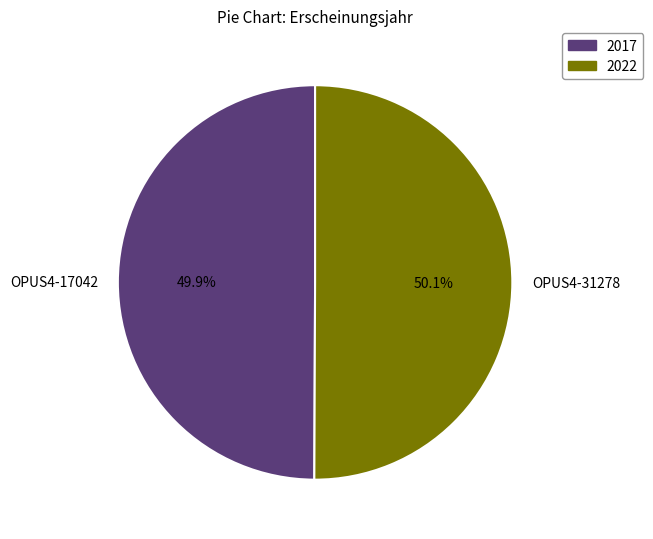

What percentage is the OPUS4-31278 slice, to the nearest percent?

50%